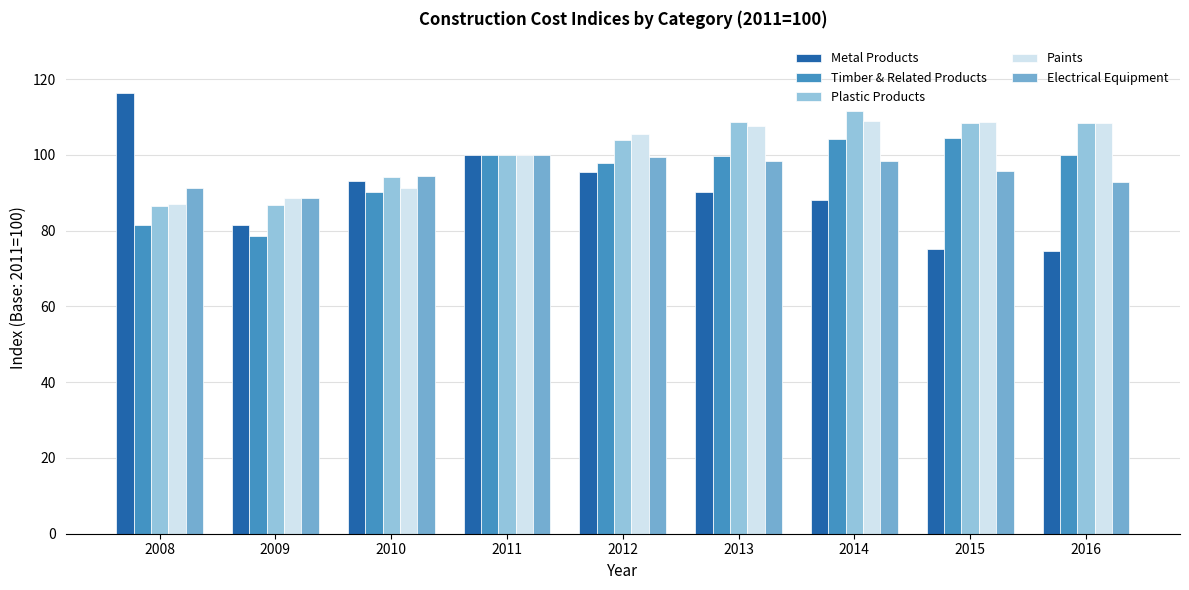

Is the value of Timber & Related Products at 2015 greater than the value of Electrical Equipment at 2014?

Yes